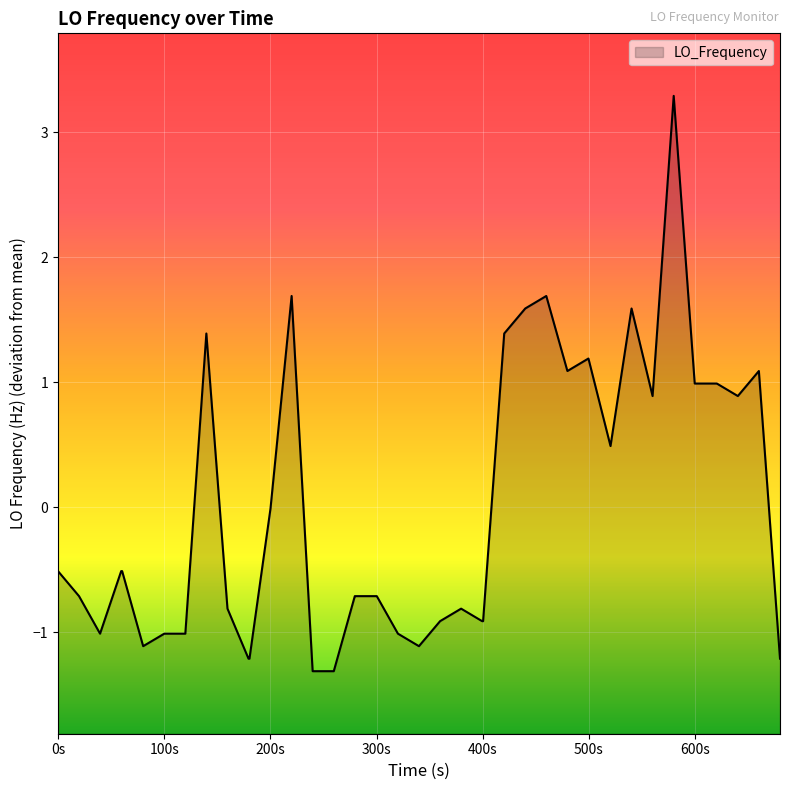

How many categories are shown in the chart?

40